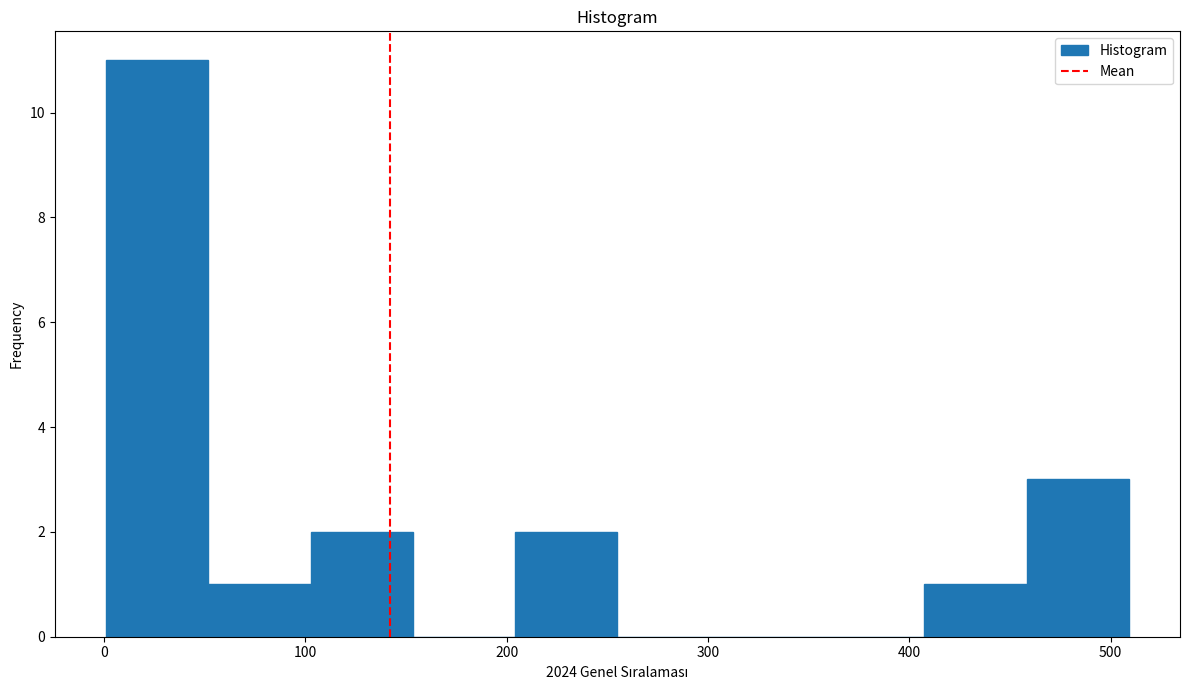

Reading left to right, list every bar in this chart as the range it spans on the x-axis followed by its height. Neither the bar edges nor the heights are printed on the chart, so give them approximately, as read against the axes.

0 to 50: 11
50 to 100: 1
100 to 150: 2
150 to 200: 0
200 to 260: 2
260 to 310: 0
310 to 360: 0
360 to 410: 0
410 to 460: 1
460 to 510: 3